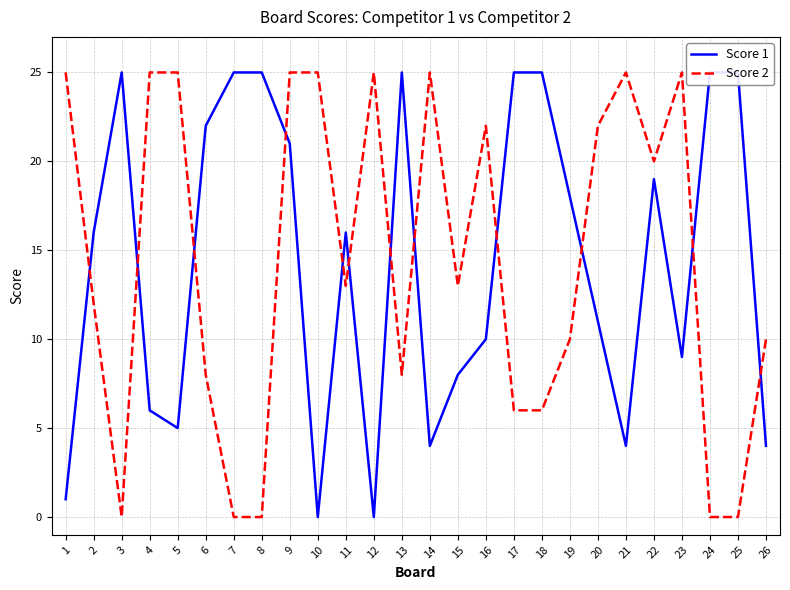

Which series changed the most between 2 and 12?

Score 1